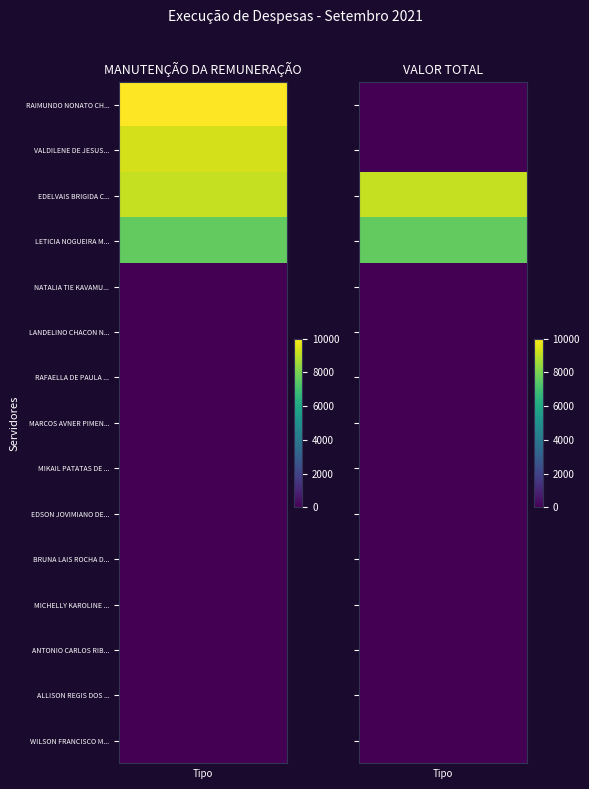

The value of LANDELINO CHACON NETO at VALOR TOTAL is 0.0. True or false?

True